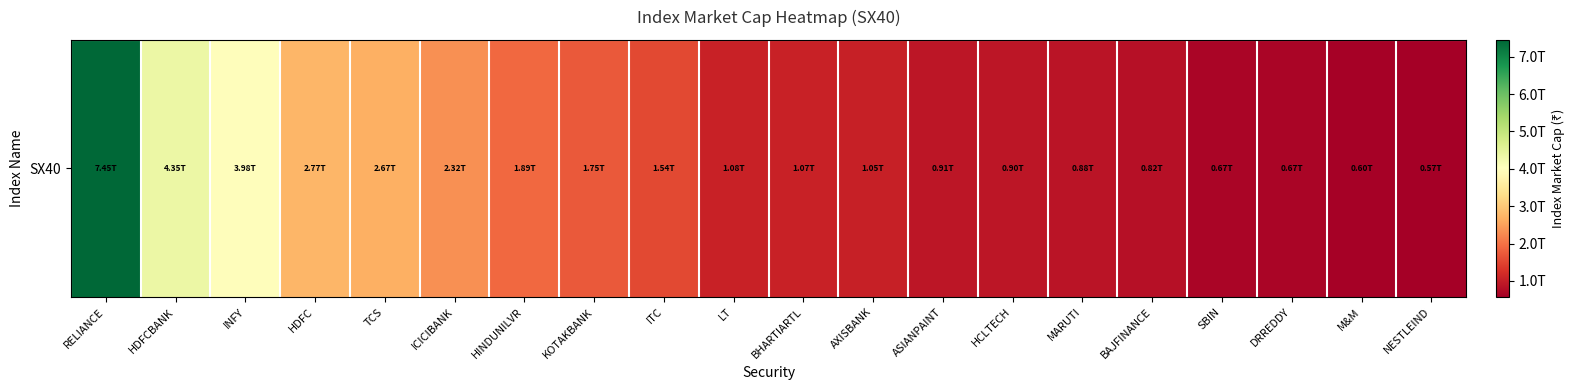

What is the approximate value at NESTLEIND?

568434412991.9